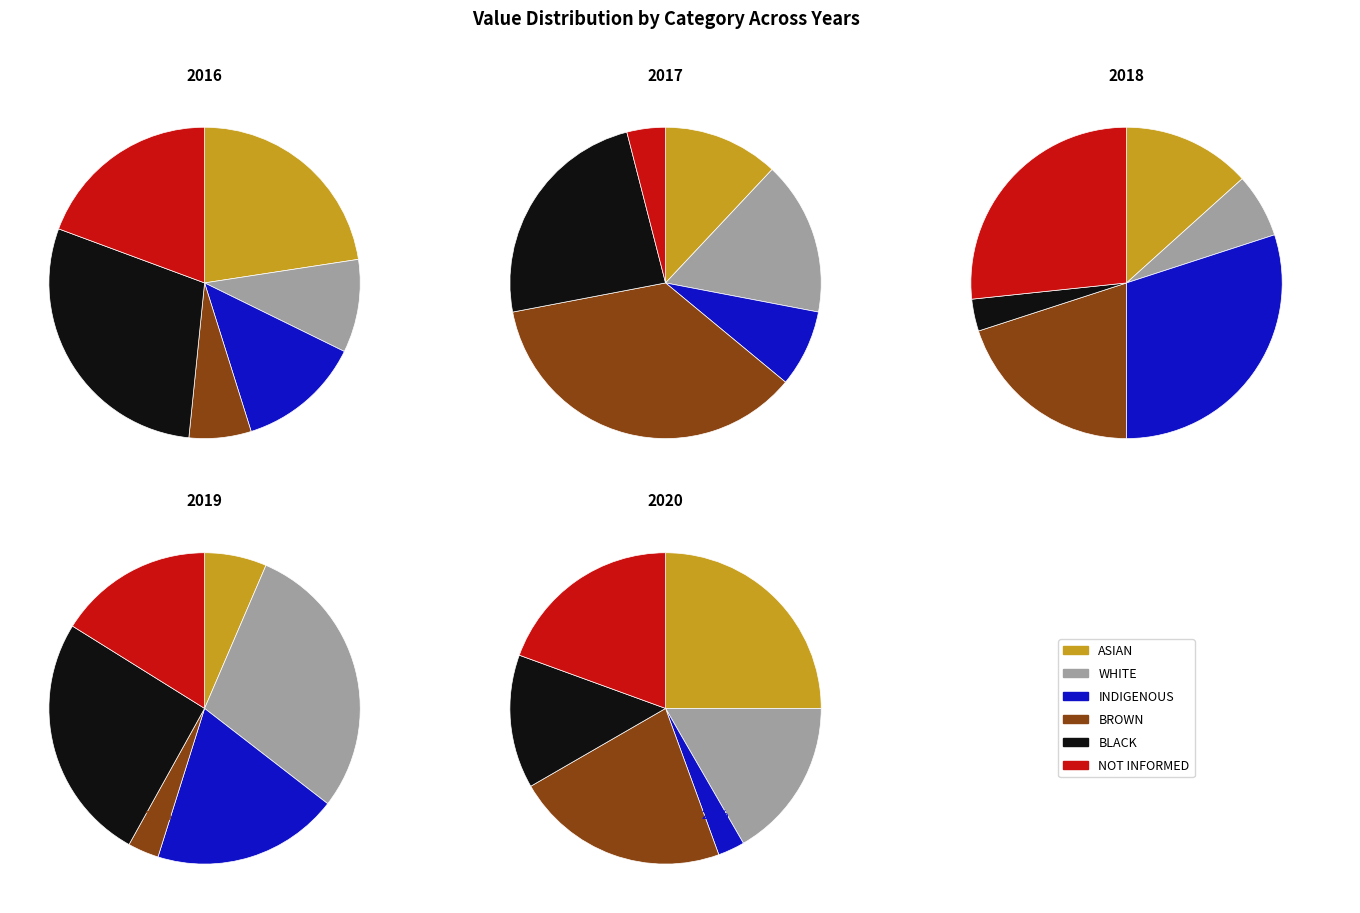

Does any single category account for the majority?

No